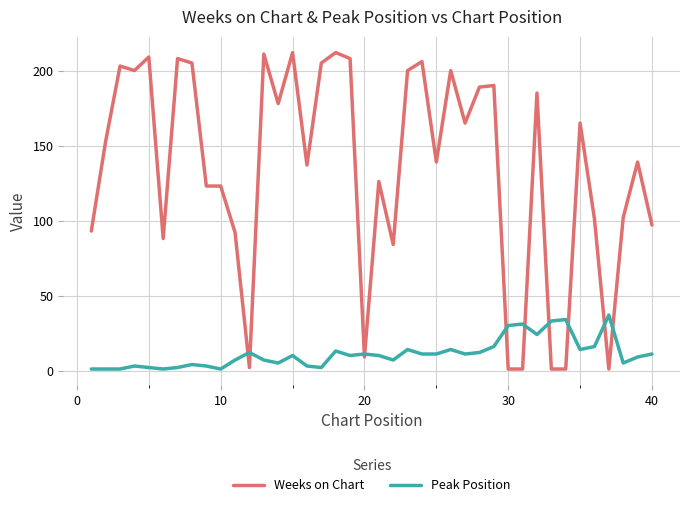

Which series has the largest total across all categories?

Weeks on Chart